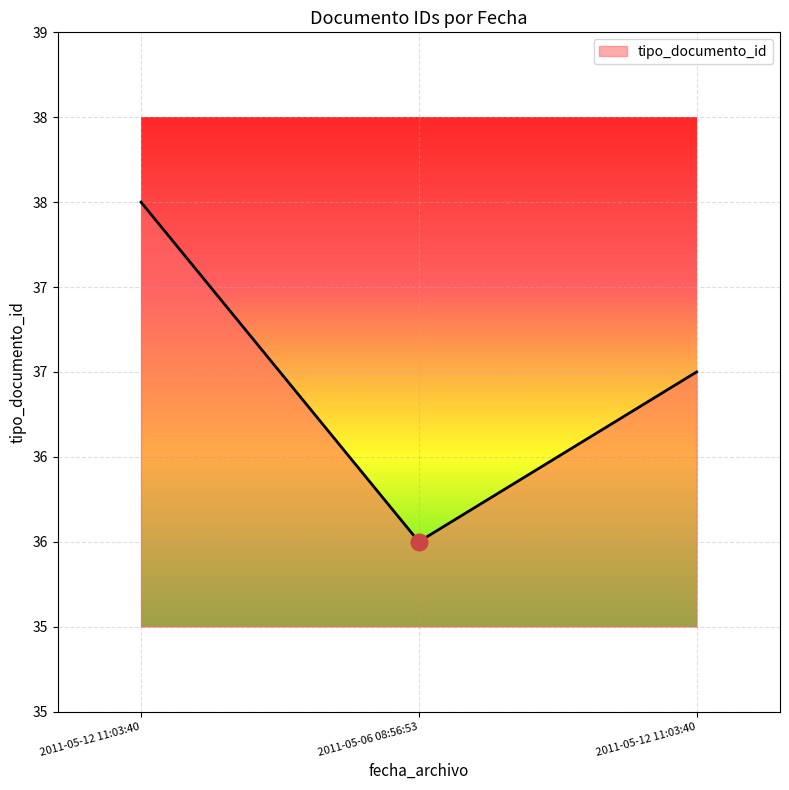

The value at 2011-05-12 11:03:40 is 38. True or false?

True